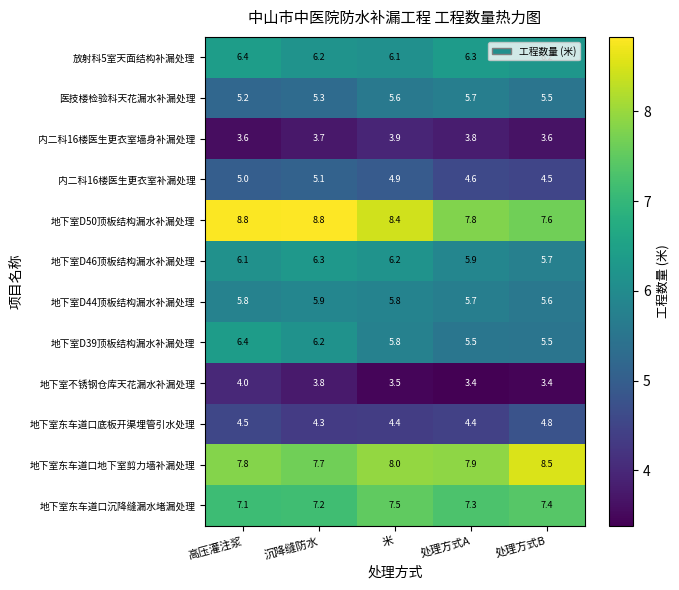

What is the minimum value shown in the chart?

3.4